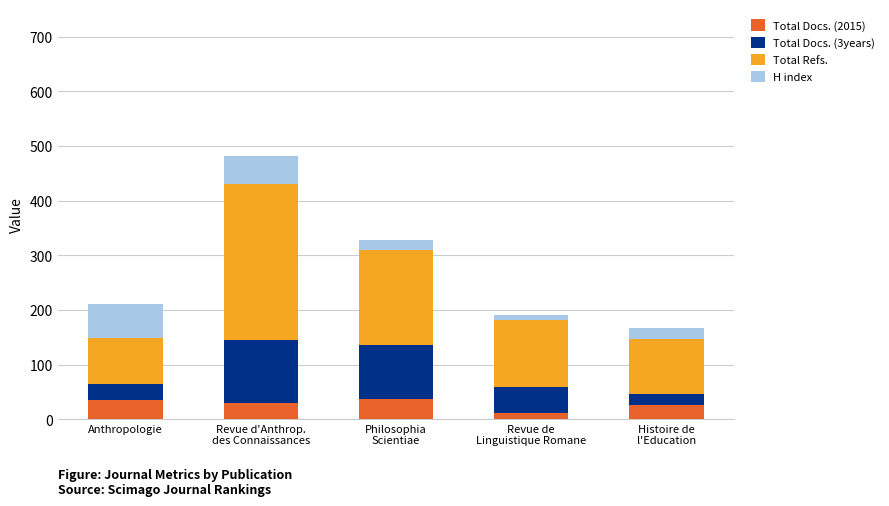

Reading right to left, what are the values for Total Docs. (2015)?

26	12	38	31	35